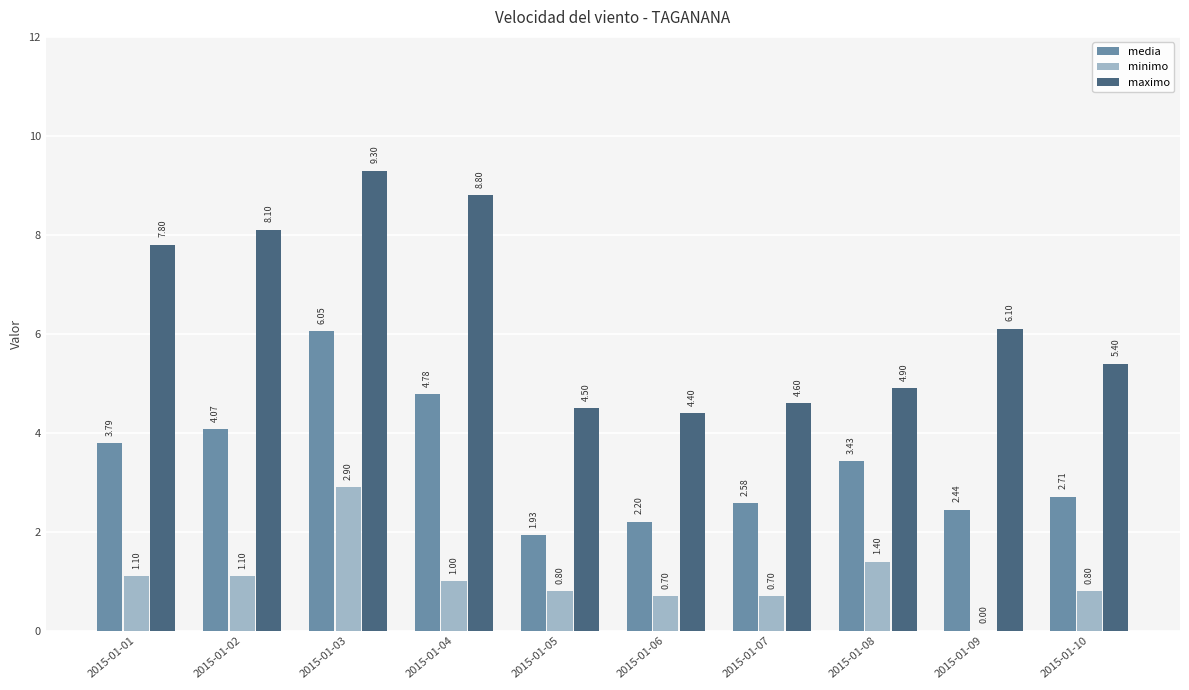

Is the value of maximo at 2015-01-02 greater than the value of media at 2015-01-06?

Yes